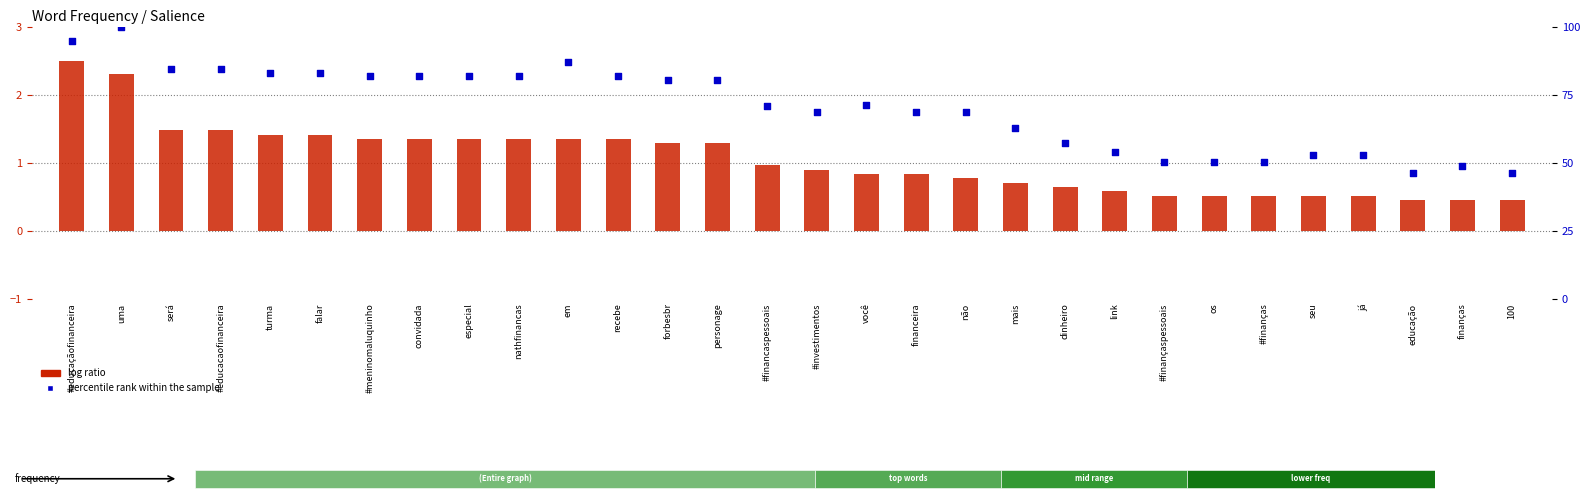

What are all the series names shown in the legend?

log ratio, percentile rank within the sample